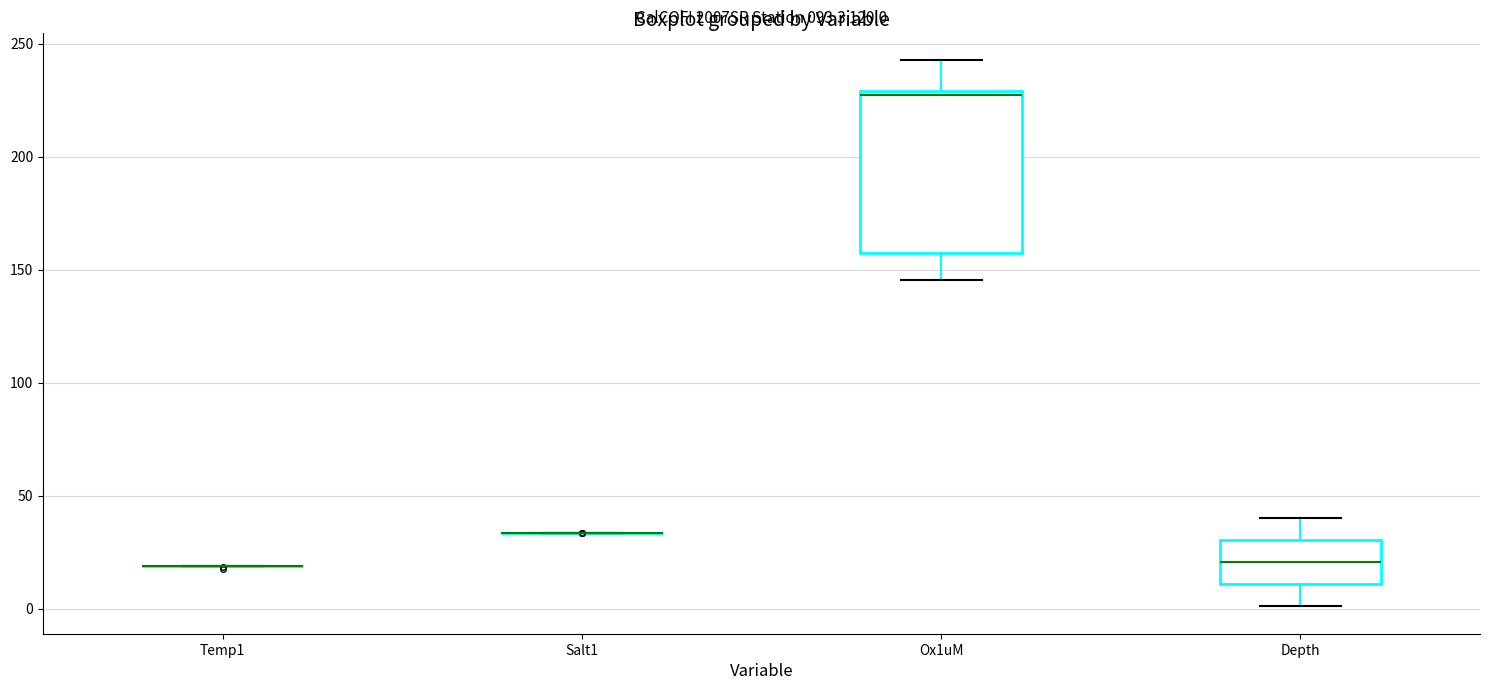

Which box is the tallest, from its lower edge to its upper edge?

Ox1uM